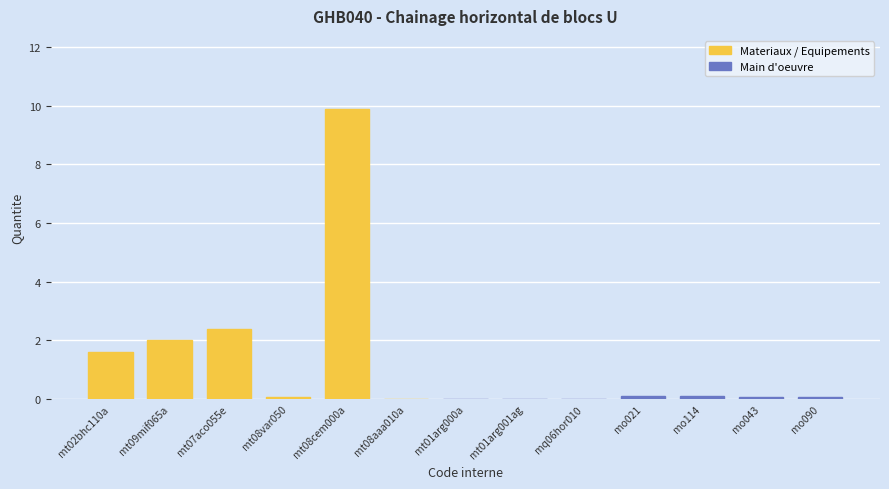

Reading left to right, what are all the values shown in this chart?

1.6	2.0	2.4	0.1	9.9	0.0	0.0	0.0	0.0	0.1	0.1	0.1	0.1